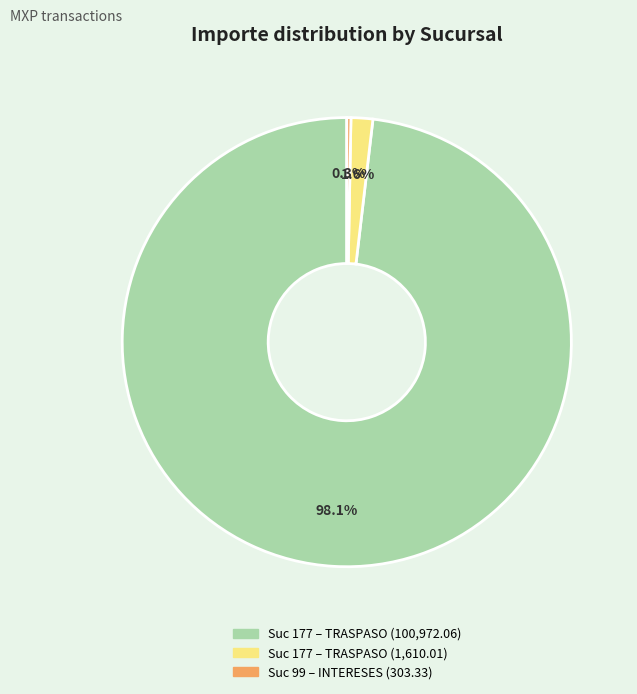

Rank the categories by value from highest to lowest.

Suc 177 – TRASPASO (100,972.06), Suc 177 – TRASPASO (1,610.01), Suc 99 – INTERESES (303.33)